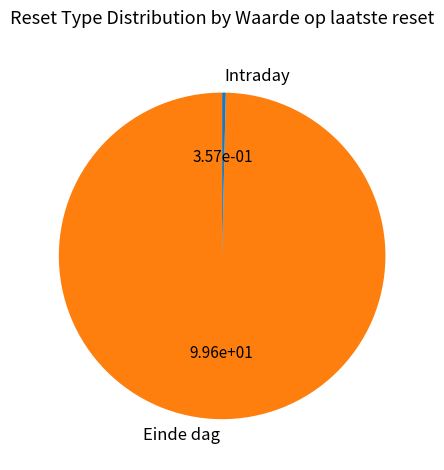

Which slice is the smallest?

Intraday